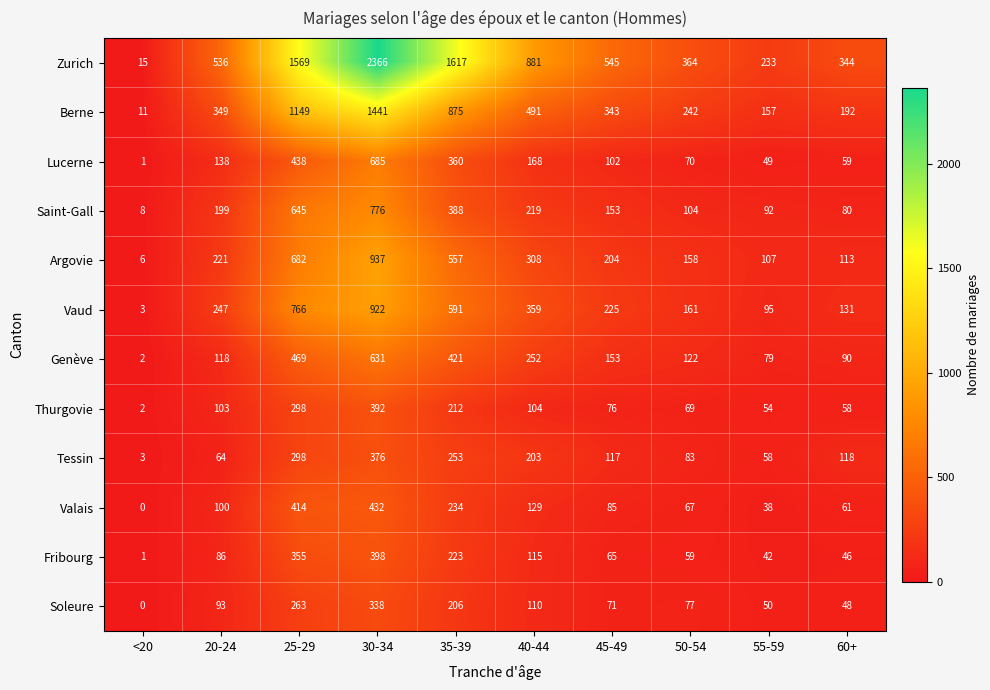

Which series has the largest range (max minus min)?

Zurich